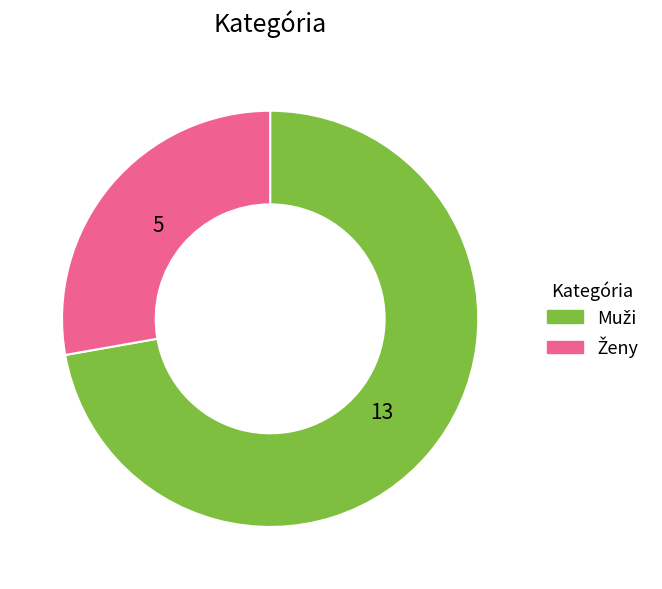

Is there a majority slice in this chart?

Yes